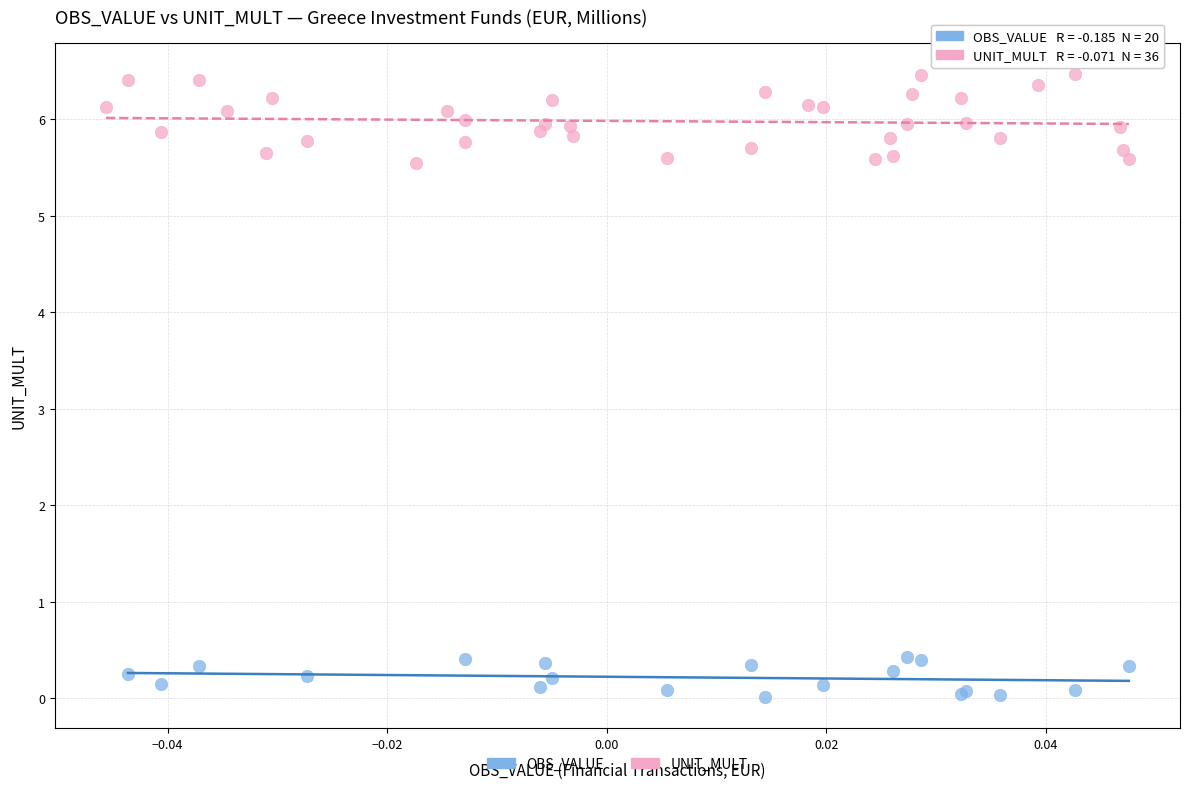

Which series reaches the maximum Y coordinate?

UNIT_MULT